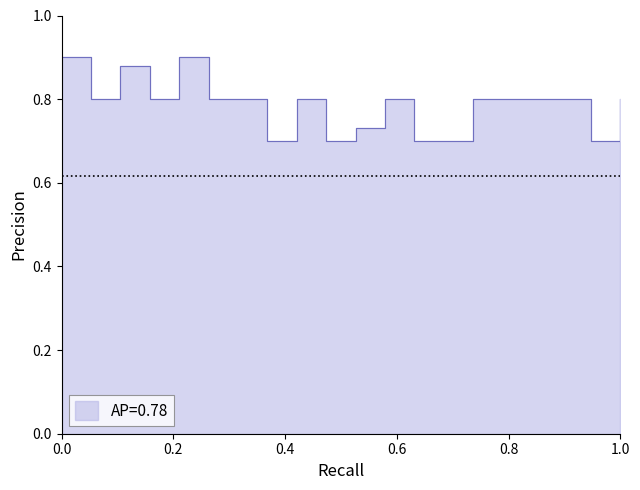

Is it true that the value at 11 is 1.2?

False